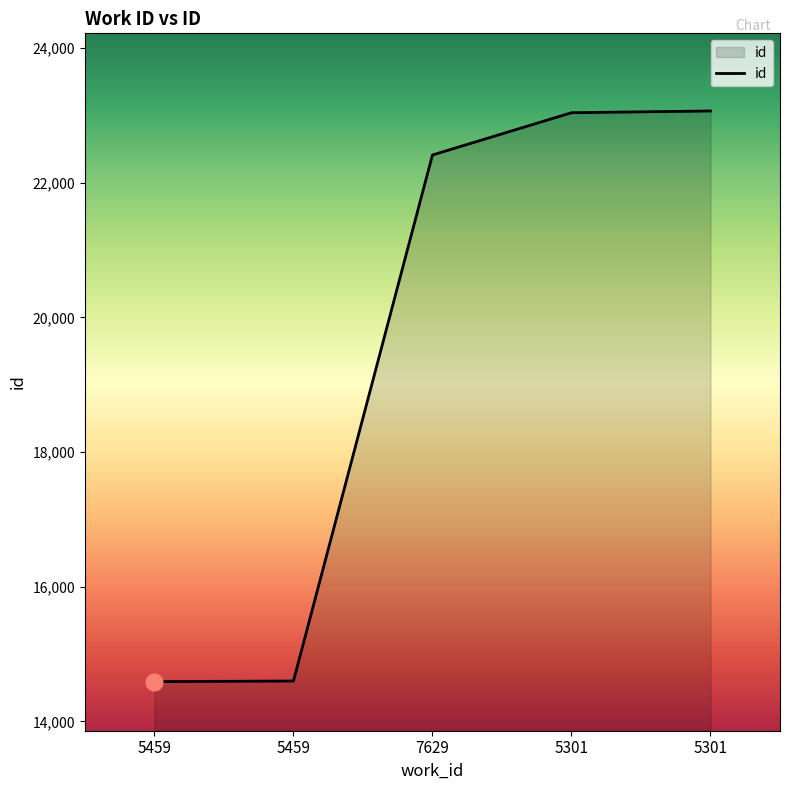

The value at 5459 is 14590. True or false?

True